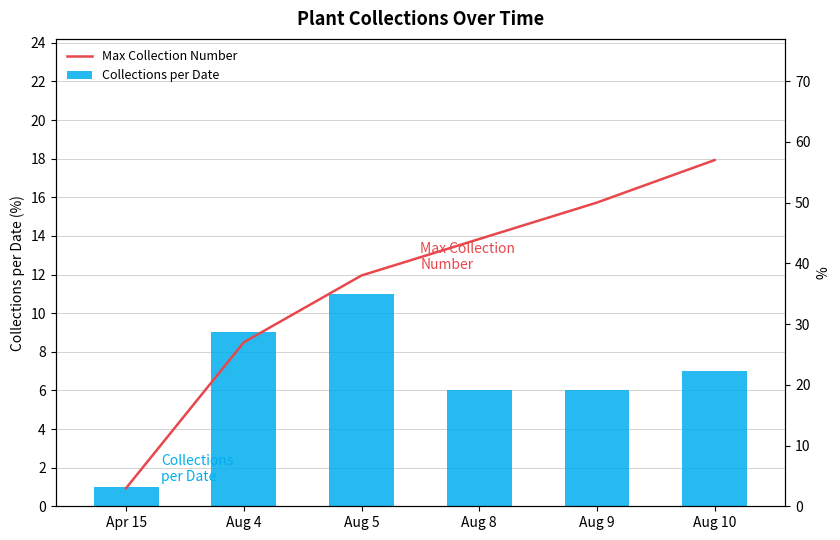

What is the label of the 3rd bar from the left?

Aug 5